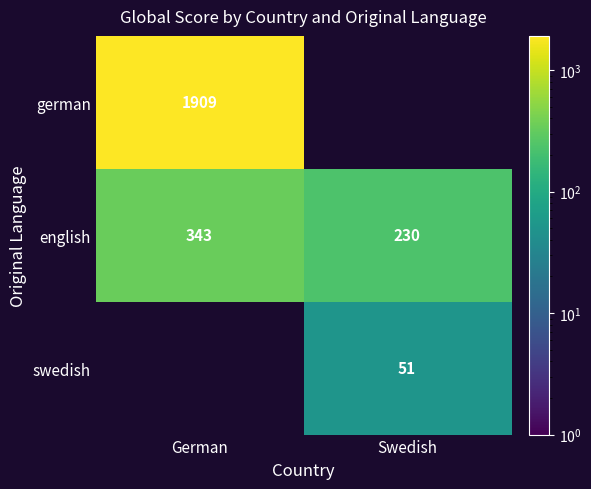

True or false: german has a value of 1909 at German.

True